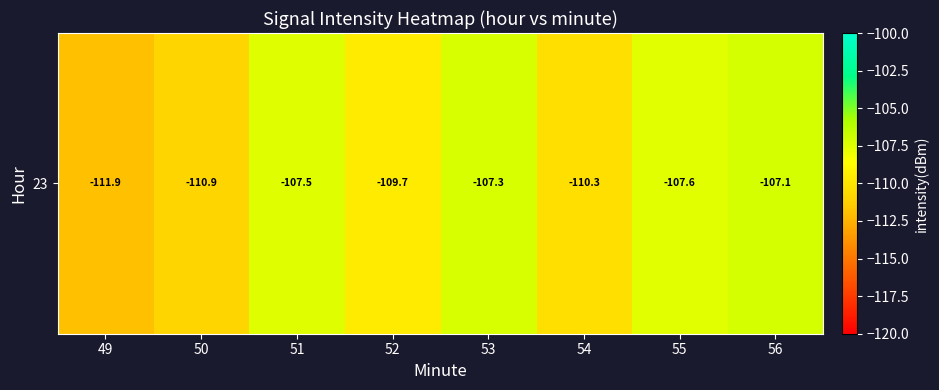

List the labels in order of value, largest first.

56, 53, 51, 55, 52, 54, 50, 49